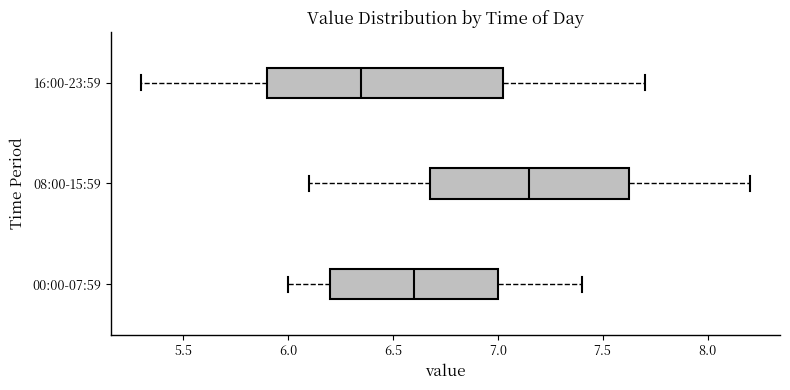

Reading bottom to top, read every box against the x-axis: the position of its median line, the range the box covers, and the ends of its whiskers. The values are not printed on the chart, so give them approximately, as read against the axis.

00:00-07:59: median 6.60, box 6.20 to 7.00, whiskers 6.00 to 7.40
08:00-15:59: median 7.15, box 6.70 to 7.65, whiskers 6.10 to 8.20
16:00-23:59: median 6.35, box 5.90 to 7.05, whiskers 5.30 to 7.70